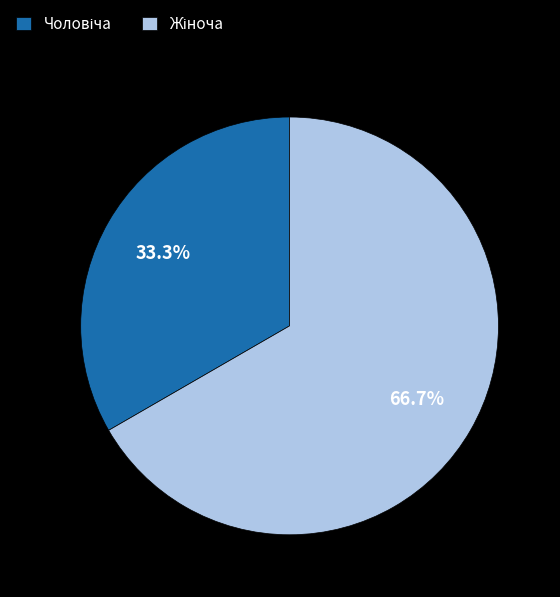

Does any single category account for the majority?

Yes